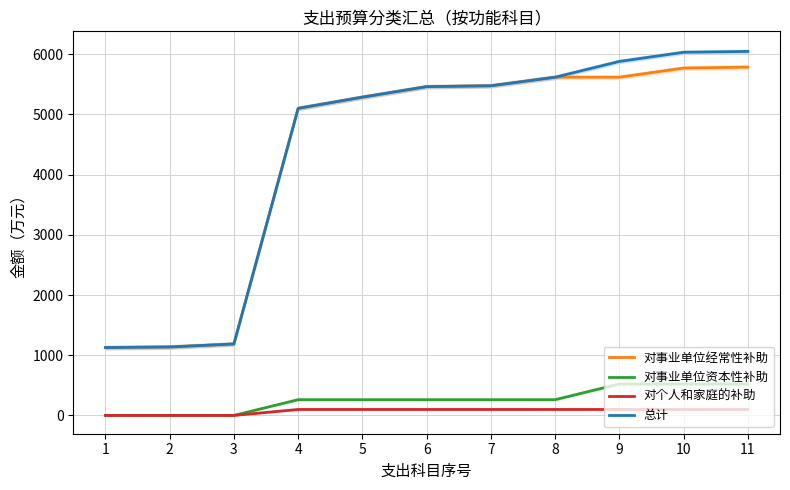

True or false: 对事业单位资本性补助 has more than 2 points higher than both neighbors.

False